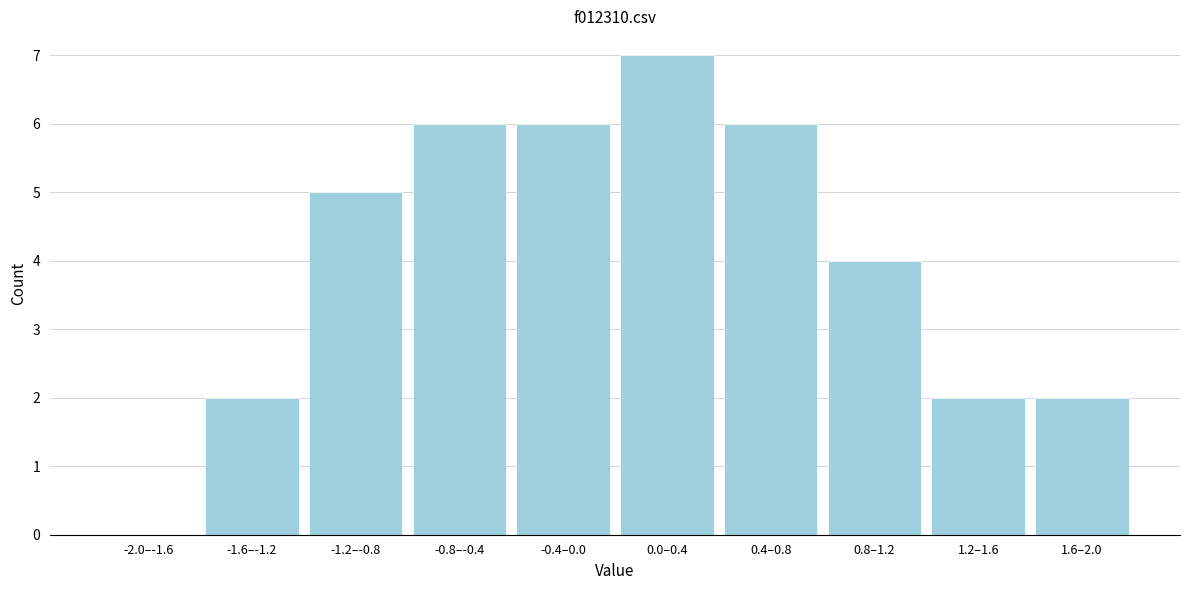

Reading left to right, extract all data points from this chart.

-2.0–-1.6=0	-1.6–-1.2=2	-1.2–-0.8=5	-0.8–-0.4=6	-0.4–0.0=6	0.0–0.4=7	0.4–0.8=6	0.8–1.2=4	1.2–1.6=2	1.6–2.0=2